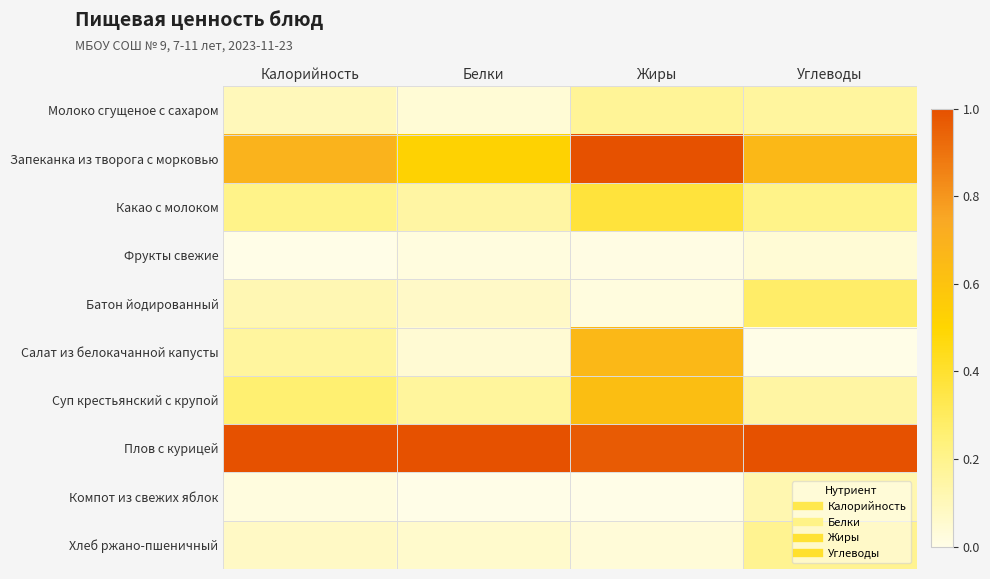

Reading left to right, extract all data points from this chart.

Молоко сгущеное с сахаром: Калорийность=0.1	Белки=0.0	Жиры=0.2	Углеводы=0.2
Запеканка из творога с морковью: Калорийность=0.7	Белки=0.5	Жиры=1.0	Углеводы=0.7
Какао с молоком: Калорийность=0.2	Белки=0.2	Жиры=0.4	Углеводы=0.2
Фрукты свежие: Калорийность=0.0	Белки=0.0	Жиры=0.0	Углеводы=0.0
Батон йодированный: Калорийность=0.1	Белки=0.1	Жиры=0.0	Углеводы=0.3
Салат из белокачанной капусты: Калорийность=0.2	Белки=0.0	Жиры=0.7	Углеводы=0.0
Суп крестьянский с крупой: Калорийность=0.3	Белки=0.2	Жиры=0.6	Углеводы=0.2
Плов с курицей: Калорийность=1.0	Белки=1.0	Жиры=1.0	Углеводы=1.0
Компот из свежих яблок: Калорийность=0.0	Белки=0.0	Жиры=0.0	Углеводы=0.1
Хлеб ржано-пшеничный: Калорийность=0.1	Белки=0.1	Жиры=0.0	Углеводы=0.2